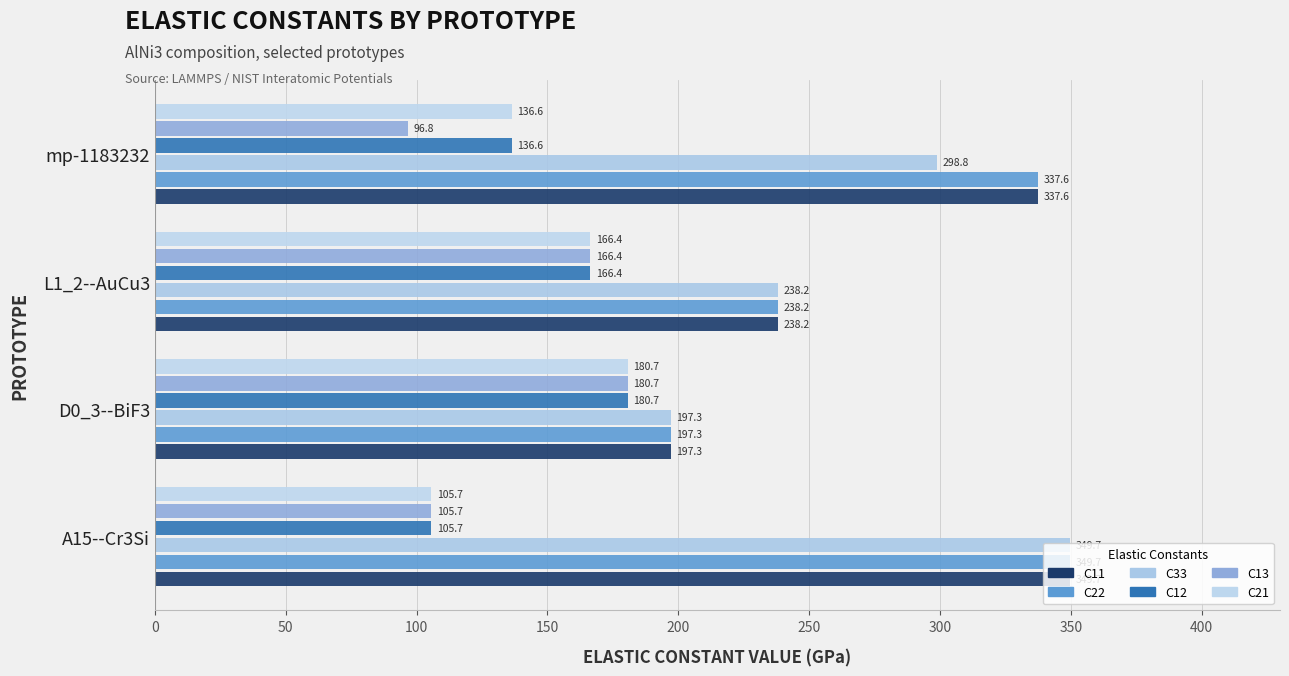

How many data points in C33 are above 298?

2